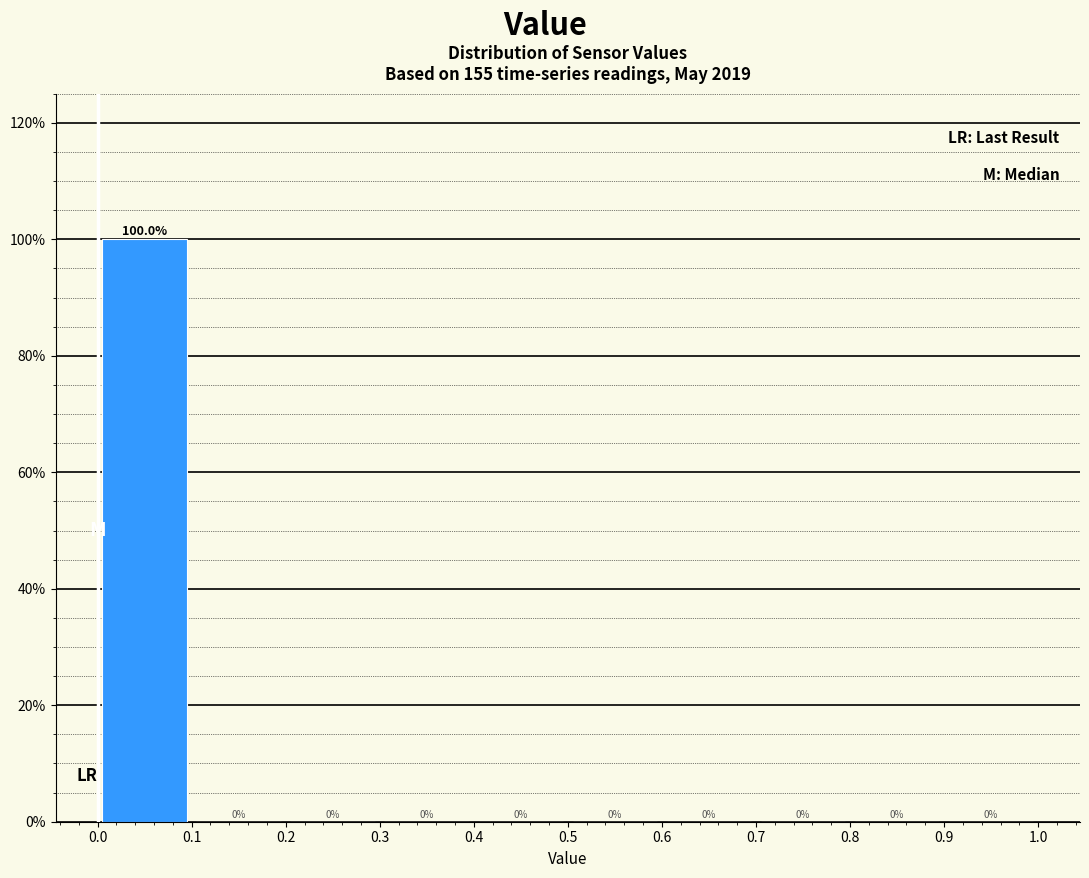

Reading left to right, transcribe this chart: for each bar, give the range it covers on the x-axis and its height.

0.0 to 0.1: 100.0
0.1 to 0.2: 0.0
0.2 to 0.3: 0.0
0.3 to 0.4: 0.0
0.4 to 0.5: 0.0
0.5 to 0.6: 0.0
0.6 to 0.7: 0.0
0.7 to 0.8: 0.0
0.8 to 0.9: 0.0
0.9 to 1.0: 0.0